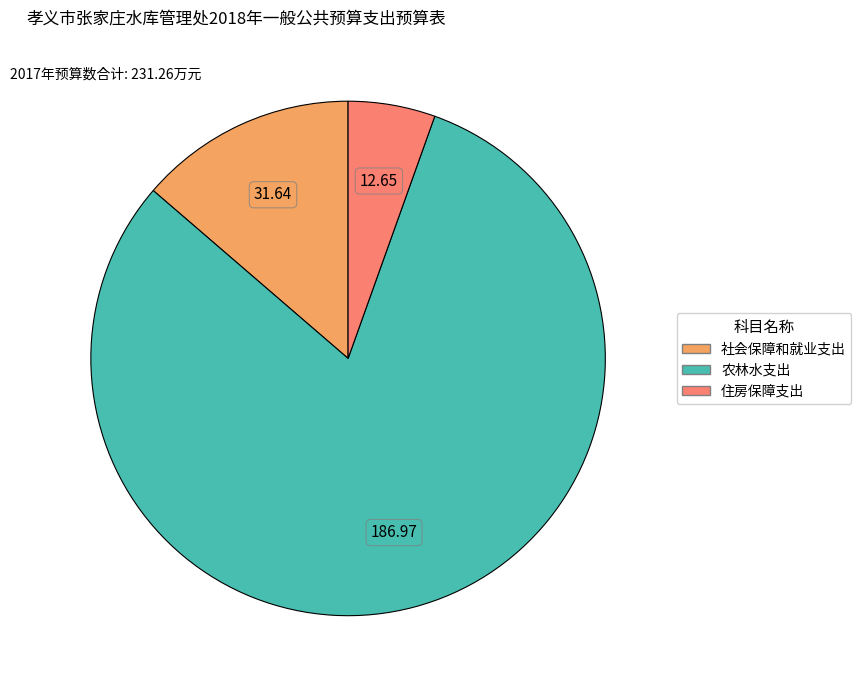

Does any single category account for the majority?

Yes